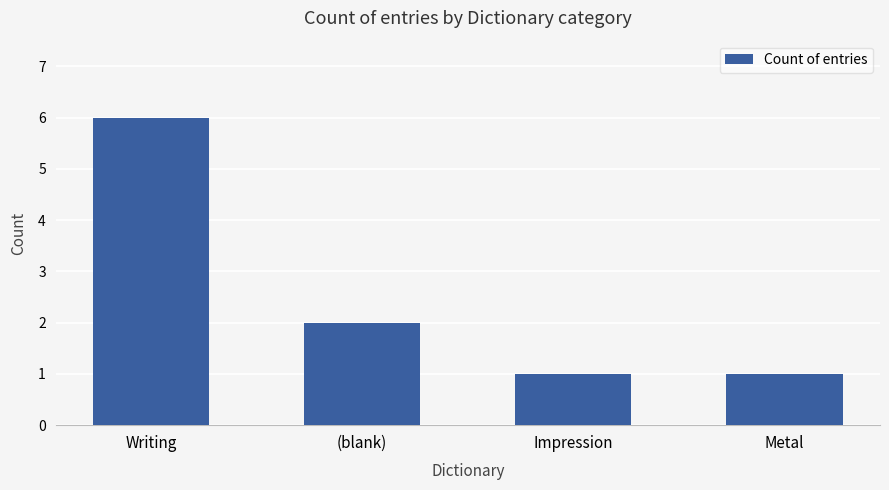

Which has a higher value, Writing or Impression?

Writing